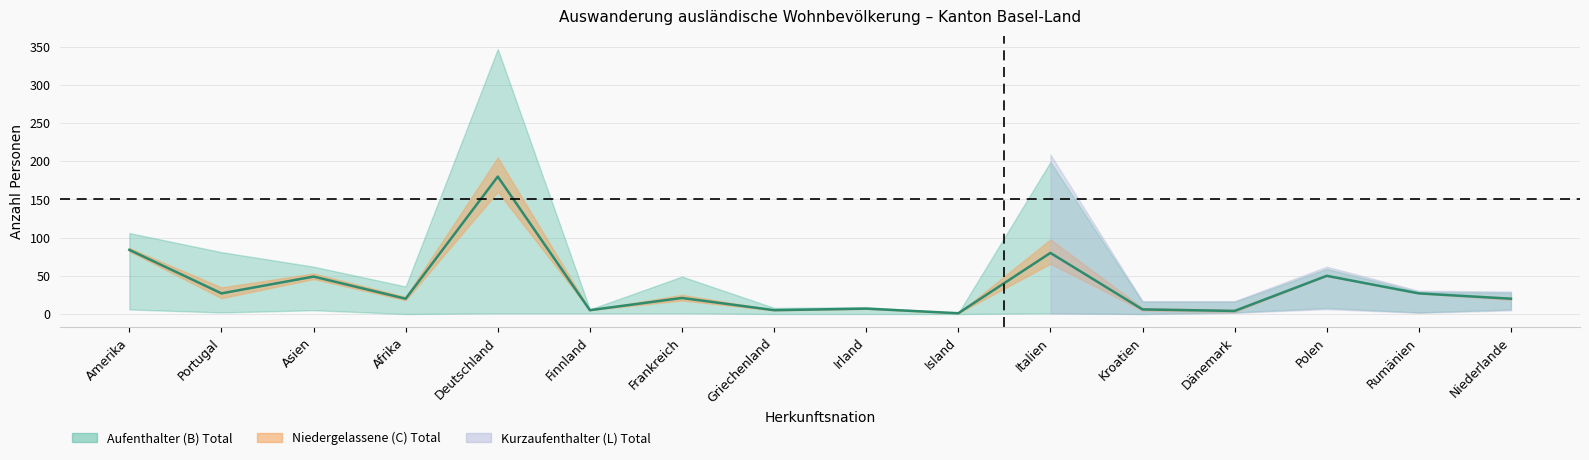

The chart shows a value of 21 at Frankreich. True or false?

True